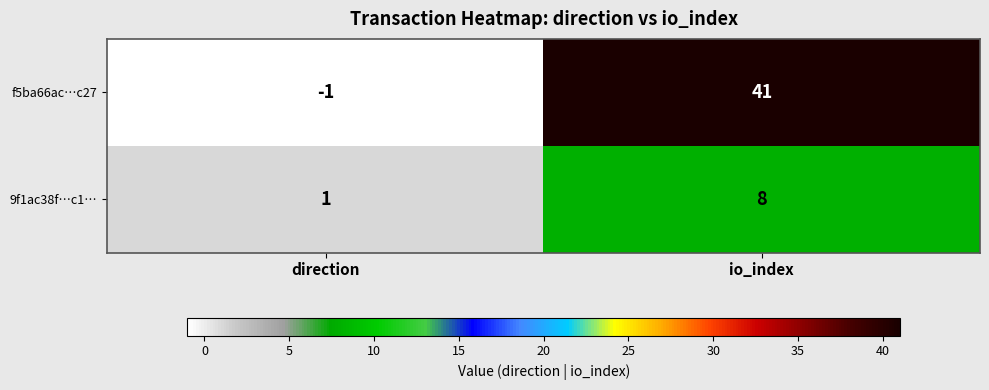

Which series has the largest range (max minus min)?

f5ba66ac…c27